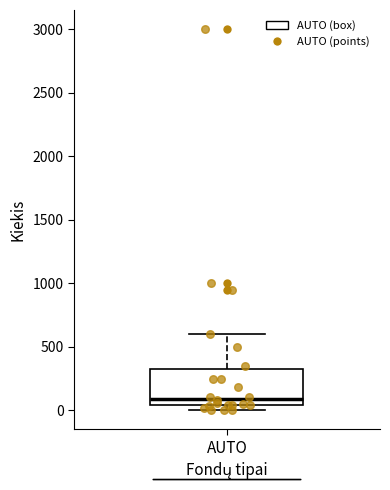

Read this box plot against the y-axis: the position of the median line, the range covered by the box, and the ends of both whiskers. The values are not printed on the chart, so give them approximately, as read against the axis.

median 100, box 50 to 350, whiskers 0 to 600